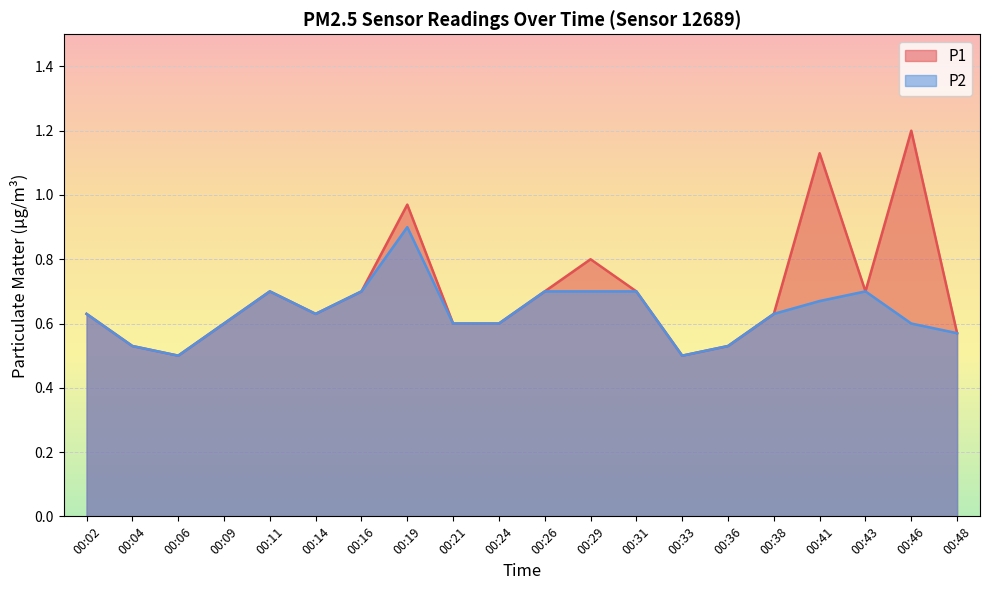

True or false: P1 and P2 cross at least once.

False